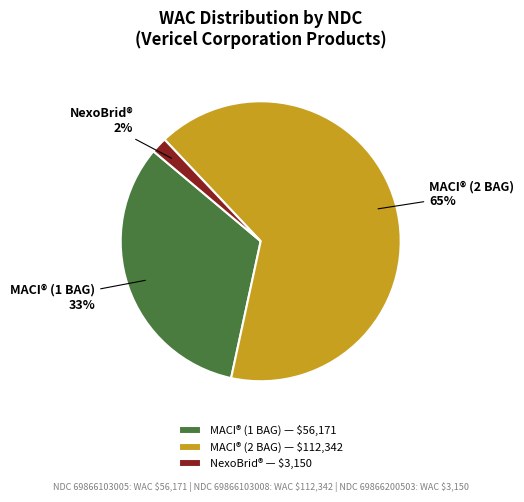

What percentage is the NexoBrid® slice, to the nearest percent?

2%